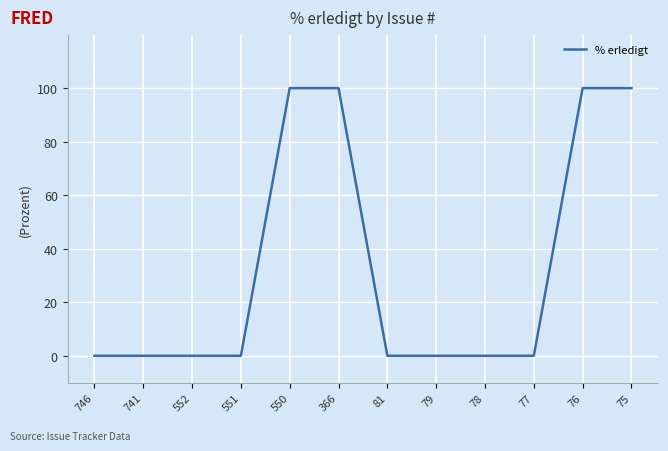

True or false: the data shows 0 at 81.

True